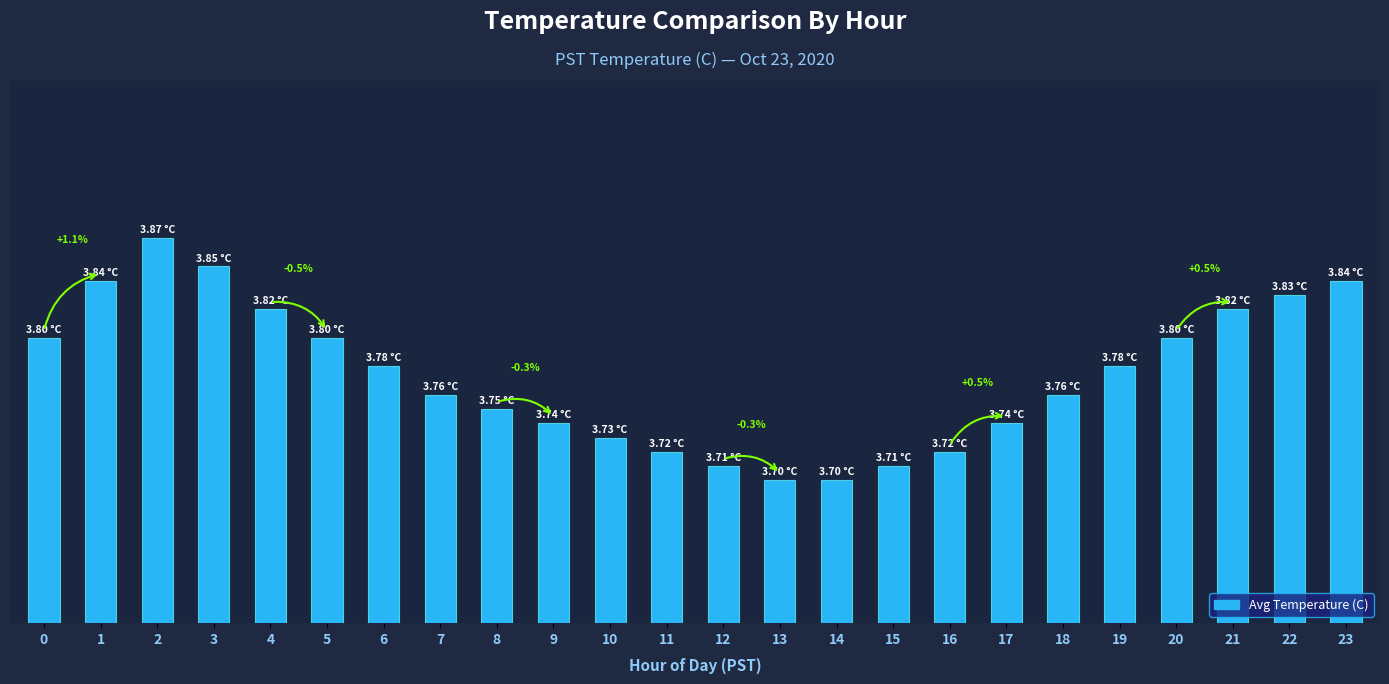

Does the chart contain any negative values?

No